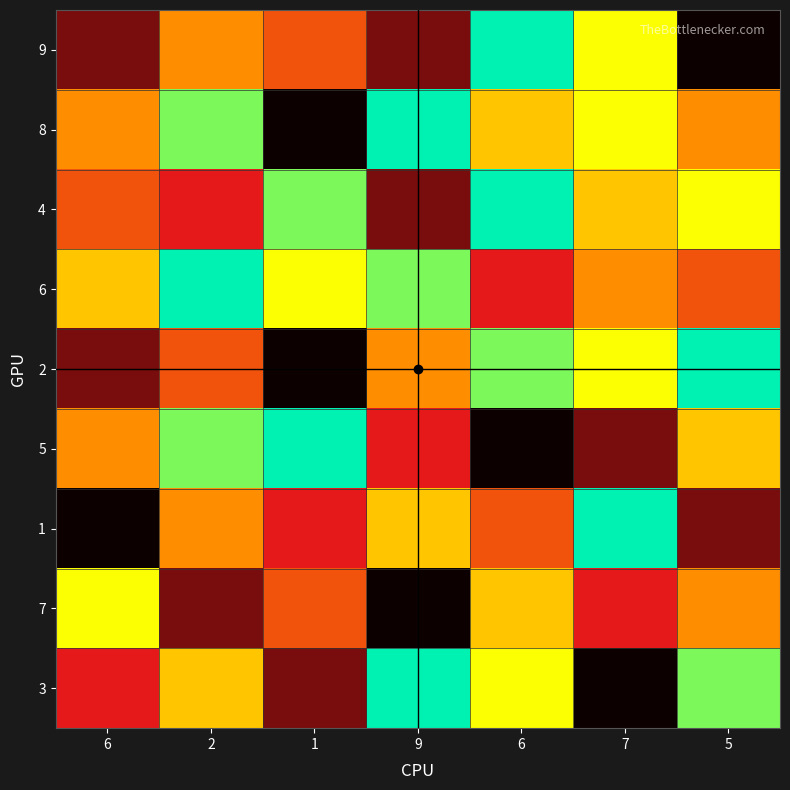

At which category does the chart reach its peak across all series?

6